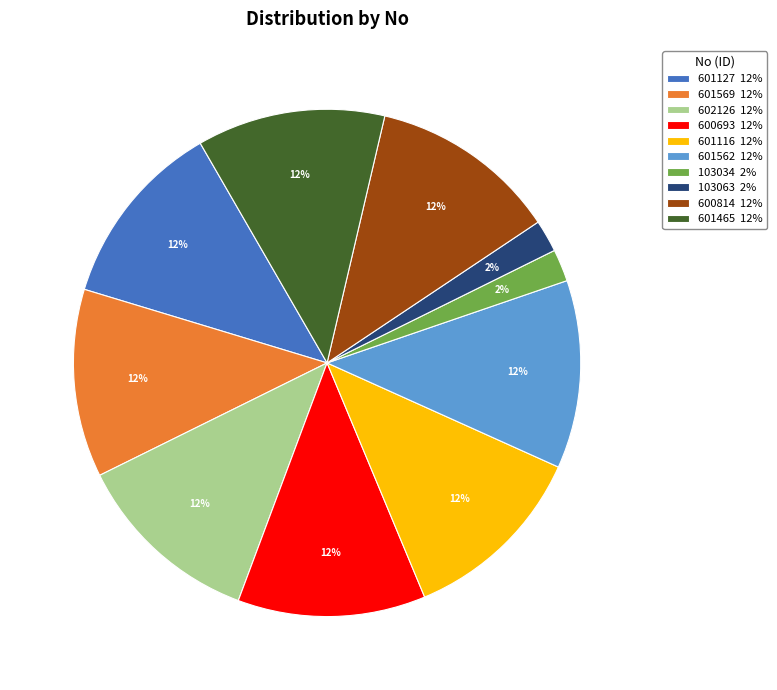

What percentage is the 602126 slice, to the nearest percent?

12%